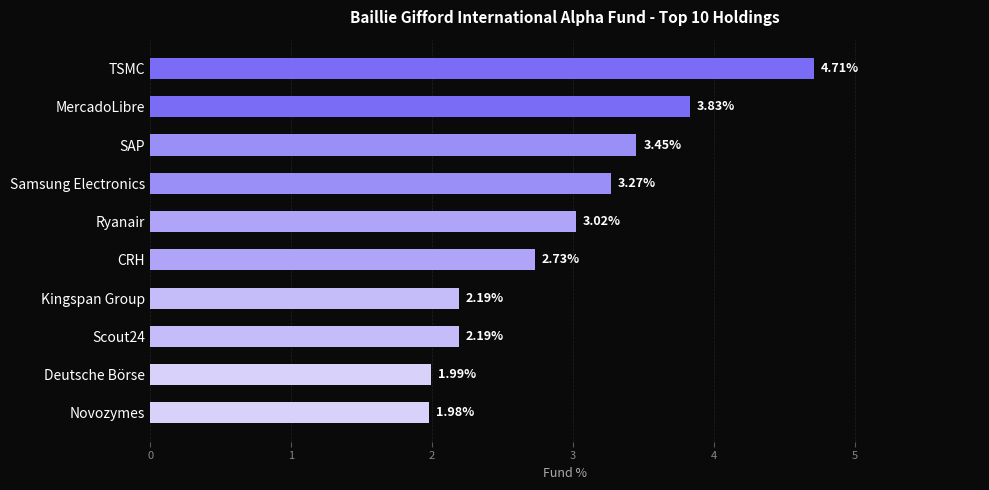

What is the sum of all values?

29.4